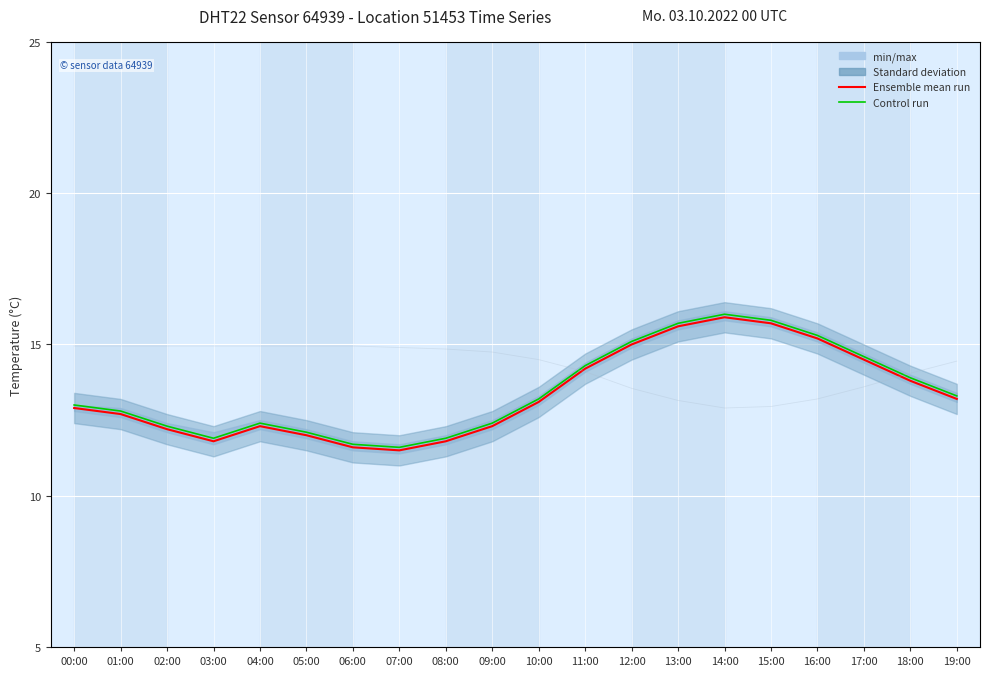

Rank the categories by Ensemble mean run value from highest to lowest.

14:00, 15:00, 13:00, 16:00, 12:00, 17:00, 11:00, 18:00, 19:00, 10:00, 00:00, 01:00, 04:00, 09:00, 02:00, 05:00, 03:00, 08:00, 06:00, 07:00